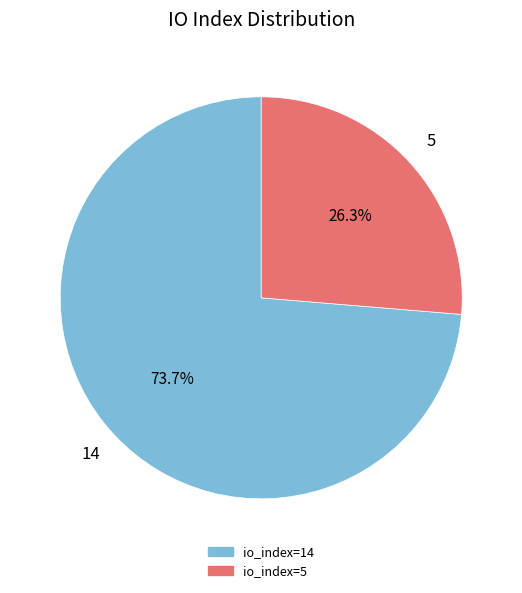

Is there a majority slice in this chart?

Yes